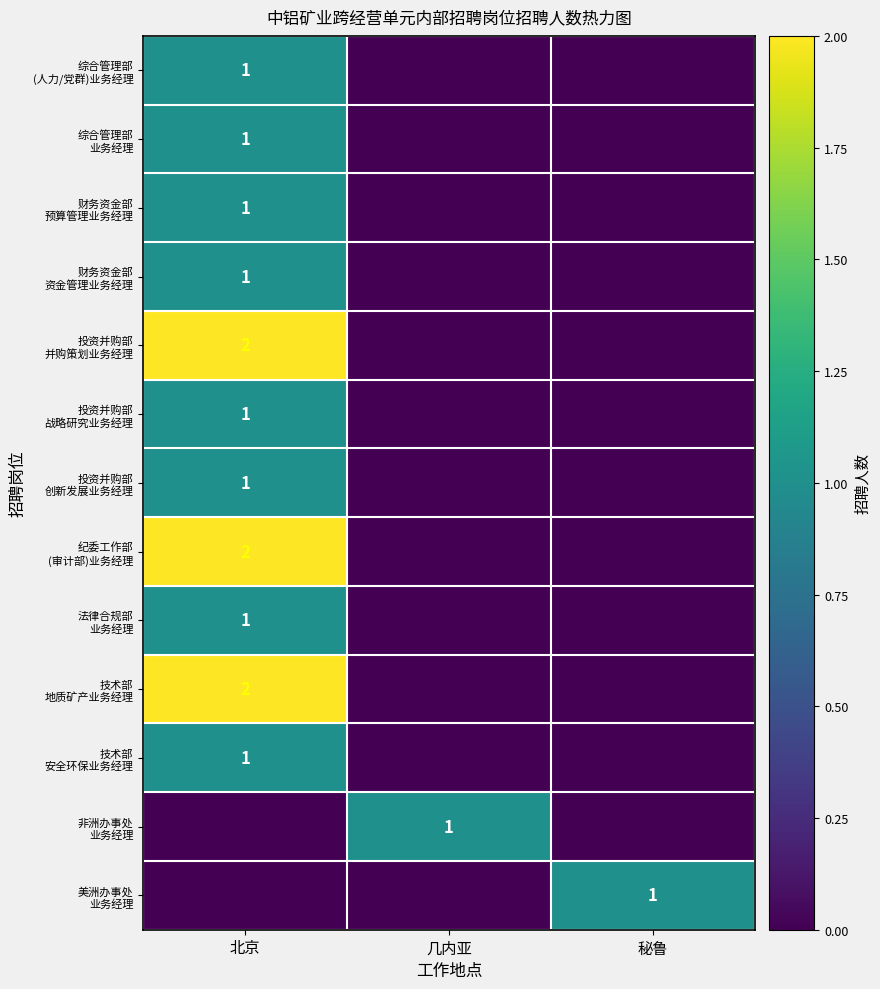

At which label is 法律合规部 业务经理 closest to 0?

几内亚